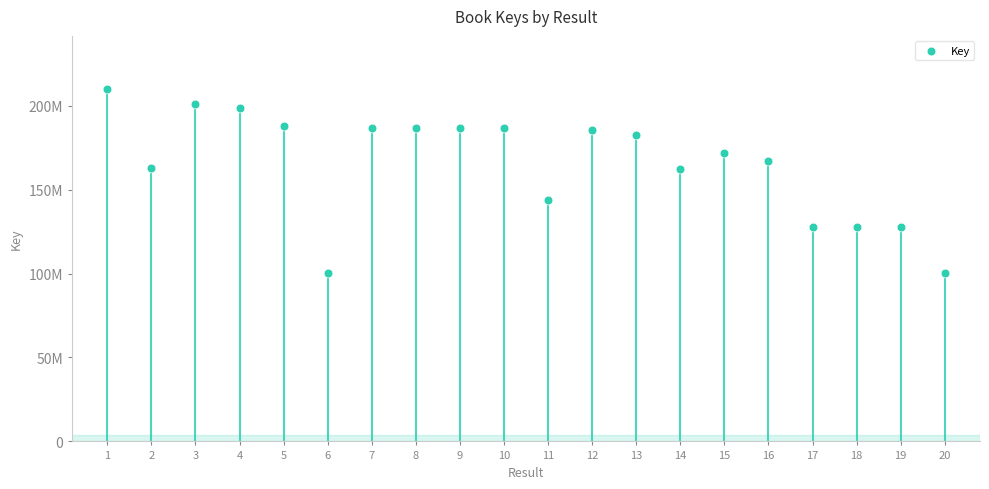

Approximately how many times larger is the value at 5 compared to 9?

1.0